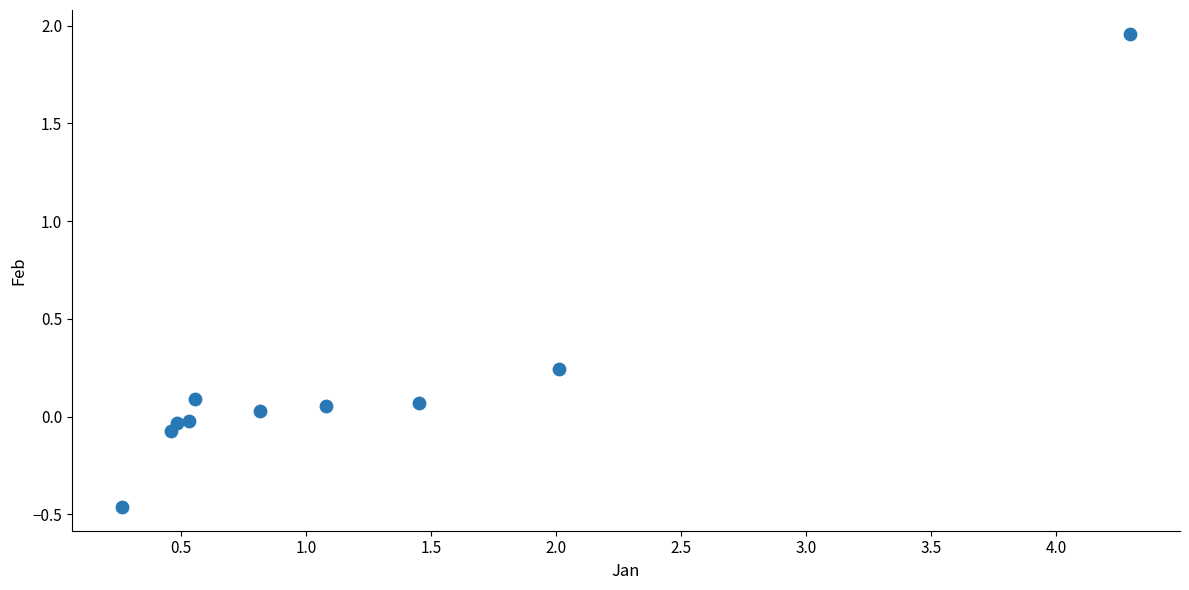

What is the average X value?

1.2